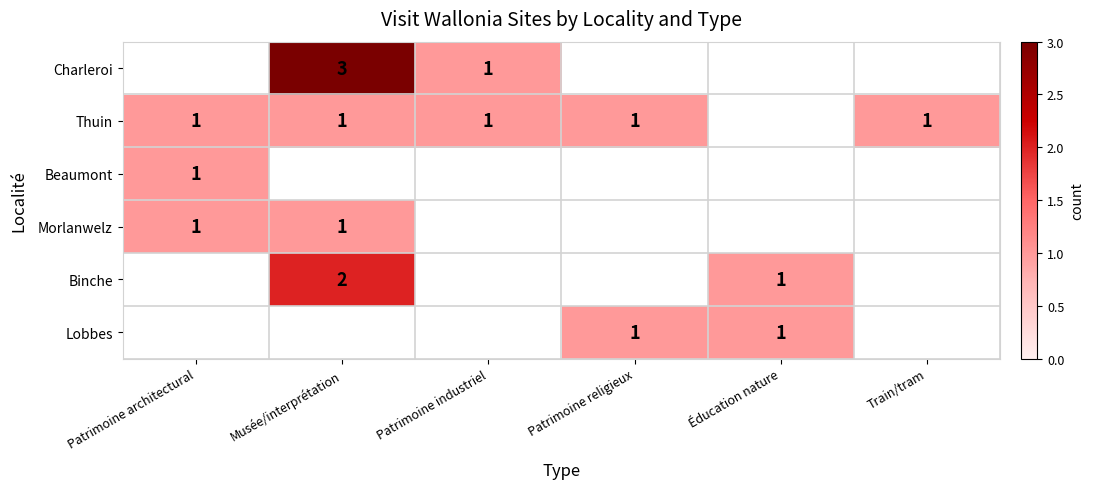

The Morlanwelz series shows 1 at Patrimoine architectural. True or false?

True